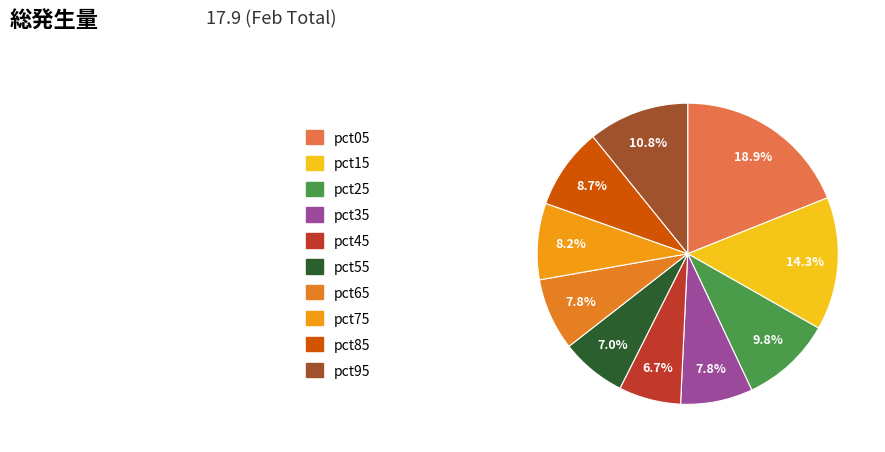

What is the ratio of the value at pct45 to the value at pct75?

0.8